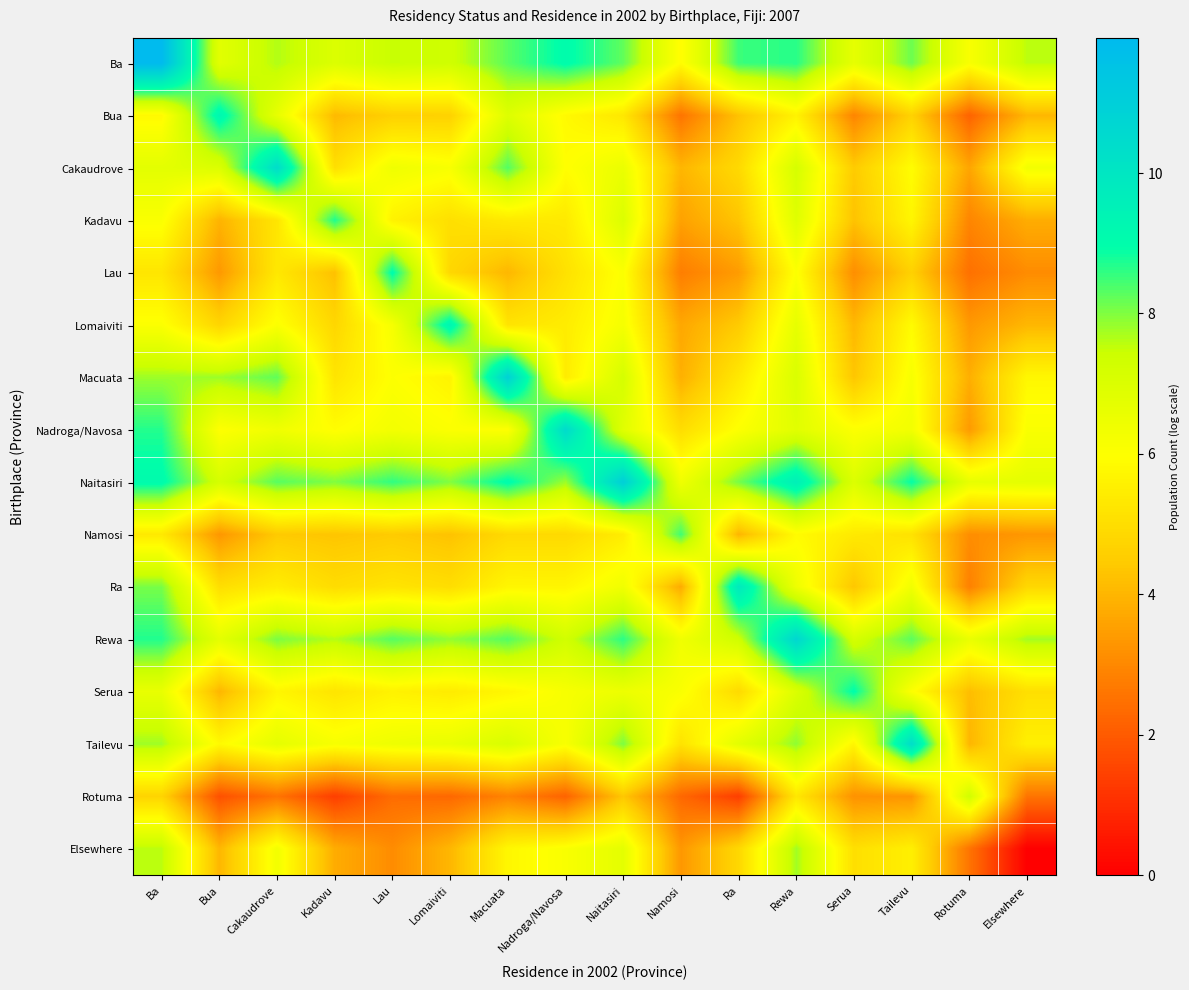

Reading left to right, list all the values displayed in this chart.

Ba: Ba=11.9	Bua=6.8	Cakaudrove=7.6	Kadavu=7.0	Lau=7.5	Lomaiviti=7.3	Macuata=8.3	Nadroga/Navosa=9.0	Naitasiri=8.2	Namosi=5.9	Ra=8.5	Rewa=8.7	Serua=6.7	Tailevu=8.1	Rotuma=6.1	Elsewhere=7.6
Bua: Ba=5.8	Bua=9.3	Cakaudrove=6.7	Kadavu=4.1	Lau=4.6	Lomaiviti=4.7	Macuata=6.9	Nadroga/Navosa=5.8	Naitasiri=5.3	Namosi=2.6	Ra=4.3	Rewa=5.6	Serua=2.9	Tailevu=4.7	Rotuma=2.2	Elsewhere=4.0
Cakaudrove: Ba=6.8	Bua=7.0	Cakaudrove=10.4	Kadavu=5.0	Lau=6.4	Lomaiviti=6.2	Macuata=8.3	Nadroga/Navosa=5.9	Naitasiri=6.5	Namosi=4.0	Ra=4.9	Rewa=7.2	Serua=4.5	Tailevu=5.9	Rotuma=3.6	Elsewhere=6.3
Kadavu: Ba=6.1	Bua=4.0	Cakaudrove=5.2	Kadavu=8.7	Lau=5.6	Lomaiviti=5.1	Macuata=5.3	Nadroga/Navosa=5.3	Naitasiri=7.0	Namosi=3.6	Ra=4.3	Rewa=6.9	Serua=4.3	Tailevu=5.7	Rotuma=2.9	Elsewhere=3.8
Lau: Ba=5.2	Bua=3.4	Cakaudrove=5.3	Kadavu=4.2	Lau=9.0	Lomaiviti=4.8	Macuata=4.0	Nadroga/Navosa=5.1	Naitasiri=6.1	Namosi=2.8	Ra=3.4	Rewa=6.0	Serua=3.1	Tailevu=4.6	Rotuma=2.5	Elsewhere=3.1
Lomaiviti: Ba=6.1	Bua=4.8	Cakaudrove=6.1	Kadavu=4.8	Lau=6.2	Lomaiviti=9.3	Macuata=5.2	Nadroga/Navosa=5.4	Naitasiri=6.2	Namosi=3.7	Ra=4.5	Rewa=6.7	Serua=4.0	Tailevu=5.9	Rotuma=3.4	Elsewhere=4.0
Macuata: Ba=7.8	Bua=7.8	Cakaudrove=8.2	Kadavu=5.2	Lau=6.0	Lomaiviti=5.6	Macuata=10.9	Nadroga/Navosa=5.4	Naitasiri=7.2	Namosi=3.9	Ra=5.3	Rewa=7.0	Serua=4.4	Tailevu=6.2	Rotuma=3.9	Elsewhere=5.8
Nadroga/Navosa: Ba=8.7	Bua=6.0	Cakaudrove=6.4	Kadavu=5.9	Lau=6.3	Lomaiviti=6.1	Macuata=6.0	Nadroga/Navosa=10.5	Naitasiri=6.8	Namosi=5.0	Ra=6.0	Rewa=6.8	Serua=6.0	Tailevu=6.3	Rotuma=3.4	Elsewhere=6.1
Naitasiri: Ba=9.1	Bua=7.2	Cakaudrove=8.3	Kadavu=8.0	Lau=8.6	Lomaiviti=8.0	Macuata=9.1	Nadroga/Navosa=7.8	Naitasiri=11.0	Namosi=6.4	Ra=8.1	Rewa=9.6	Serua=7.0	Tailevu=8.9	Rotuma=6.6	Elsewhere=6.7
Namosi: Ba=5.3	Bua=3.3	Cakaudrove=4.5	Kadavu=4.3	Lau=4.5	Lomaiviti=4.3	Macuata=4.9	Nadroga/Navosa=4.9	Naitasiri=5.4	Namosi=8.5	Ra=4.0	Rewa=5.9	Serua=5.4	Tailevu=5.1	Rotuma=3.1	Elsewhere=3.3
Ra: Ba=8.1	Bua=5.0	Cakaudrove=5.5	Kadavu=5.0	Lau=5.2	Lomaiviti=5.0	Macuata=5.7	Nadroga/Navosa=5.7	Naitasiri=6.4	Namosi=3.8	Ra=9.9	Rewa=6.4	Serua=4.4	Tailevu=6.3	Rotuma=2.8	Elsewhere=4.8
Rewa: Ba=8.7	Bua=6.8	Cakaudrove=8.0	Kadavu=7.6	Lau=8.3	Lomaiviti=7.9	Macuata=8.3	Nadroga/Navosa=7.3	Naitasiri=8.6	Namosi=6.4	Ra=7.3	Rewa=10.7	Serua=7.2	Tailevu=8.3	Rotuma=6.6	Elsewhere=7.8
Serua: Ba=6.6	Bua=4.0	Cakaudrove=5.7	Kadavu=5.2	Lau=5.6	Lomaiviti=5.4	Macuata=5.7	Nadroga/Navosa=6.2	Naitasiri=6.5	Namosi=6.1	Ra=4.9	Rewa=7.0	Serua=9.0	Tailevu=6.0	Rotuma=4.2	Elsewhere=5.1
Tailevu: Ba=7.8	Bua=5.8	Cakaudrove=6.7	Kadavu=6.2	Lau=6.4	Lomaiviti=6.6	Macuata=7.1	Nadroga/Navosa=6.1	Naitasiri=8.0	Namosi=5.2	Ra=6.8	Rewa=7.9	Serua=5.7	Tailevu=10.4	Rotuma=4.0	Elsewhere=5.5
Rotuma: Ba=4.7	Bua=1.8	Cakaudrove=2.6	Kadavu=1.4	Lau=2.4	Lomaiviti=2.3	Macuata=2.9	Nadroga/Navosa=2.2	Naitasiri=4.4	Namosi=2.3	Ra=1.4	Rewa=5.3	Serua=3.2	Tailevu=3.3	Rotuma=7.3	Elsewhere=2.6
Elsewhere: Ba=7.6	Bua=4.0	Cakaudrove=6.3	Kadavu=3.8	Lau=3.1	Lomaiviti=4.0	Macuata=5.8	Nadroga/Navosa=6.1	Naitasiri=6.7	Namosi=3.3	Ra=4.8	Rewa=7.8	Serua=5.1	Tailevu=5.5	Rotuma=2.6	Elsewhere=0.0